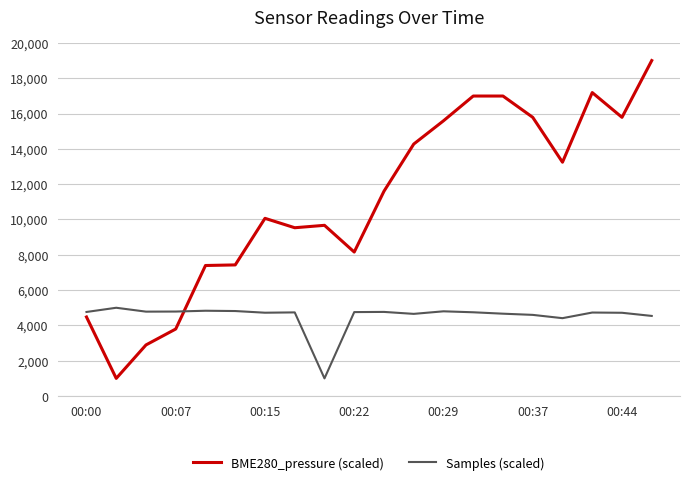

Which series has the widest spread of values?

BME280_pressure (scaled)